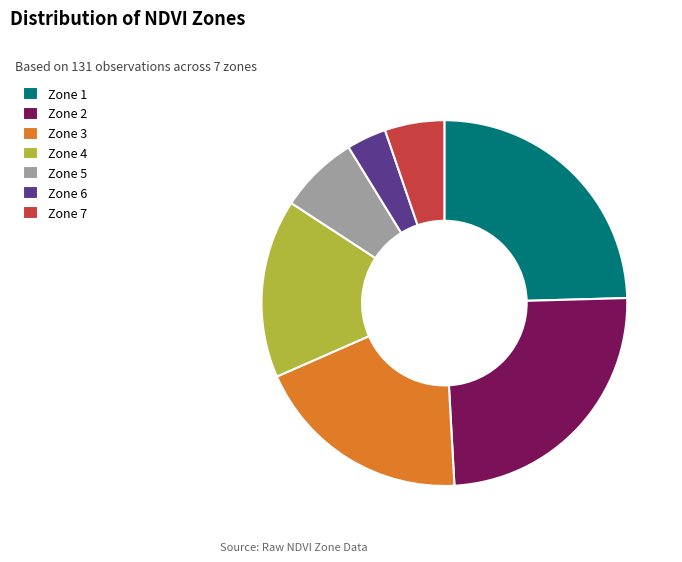

Which has a higher value, Zone 1 or Zone 7?

Zone 1